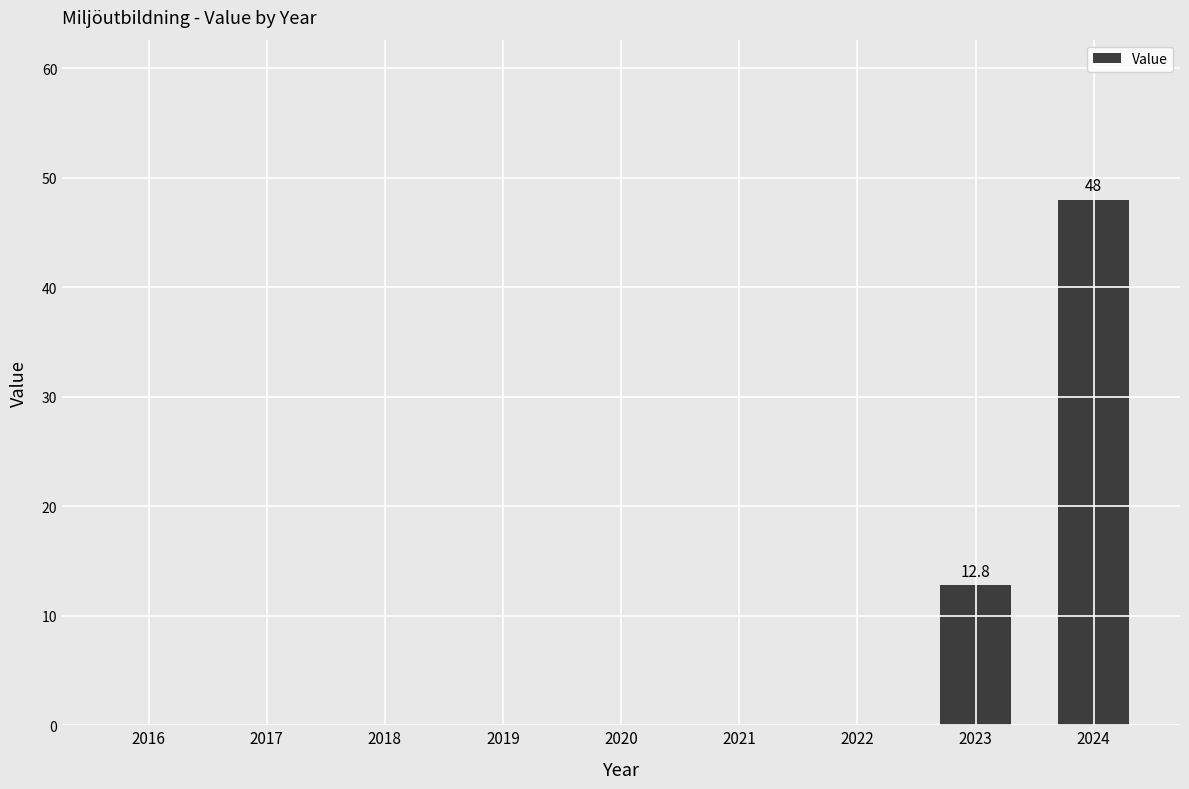

Count the number of categories in the chart.

9